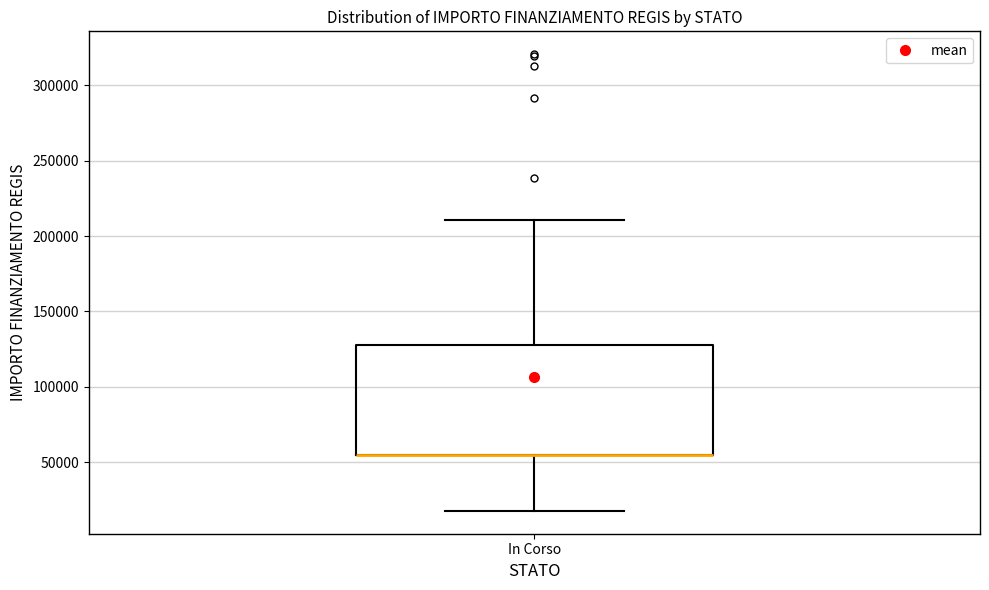

Where does the upper whisker of the box for In Corso end on the y-axis? The values are not printed on the chart, so give them approximately, as read against the axis.

210000